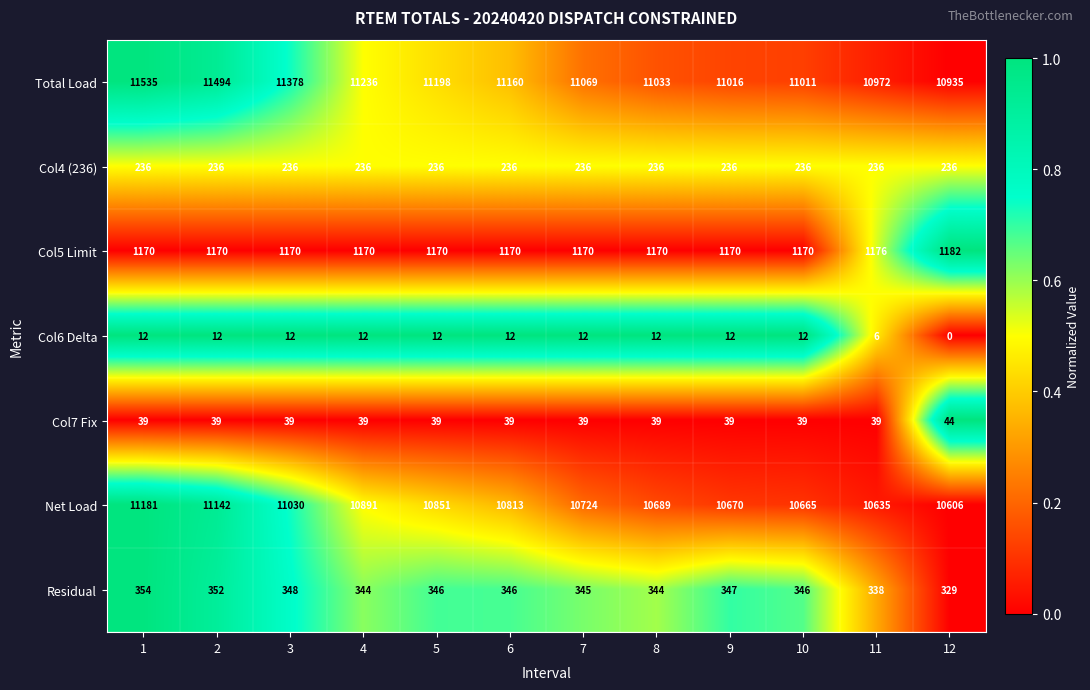

What is the total value across all series at 2?

24445